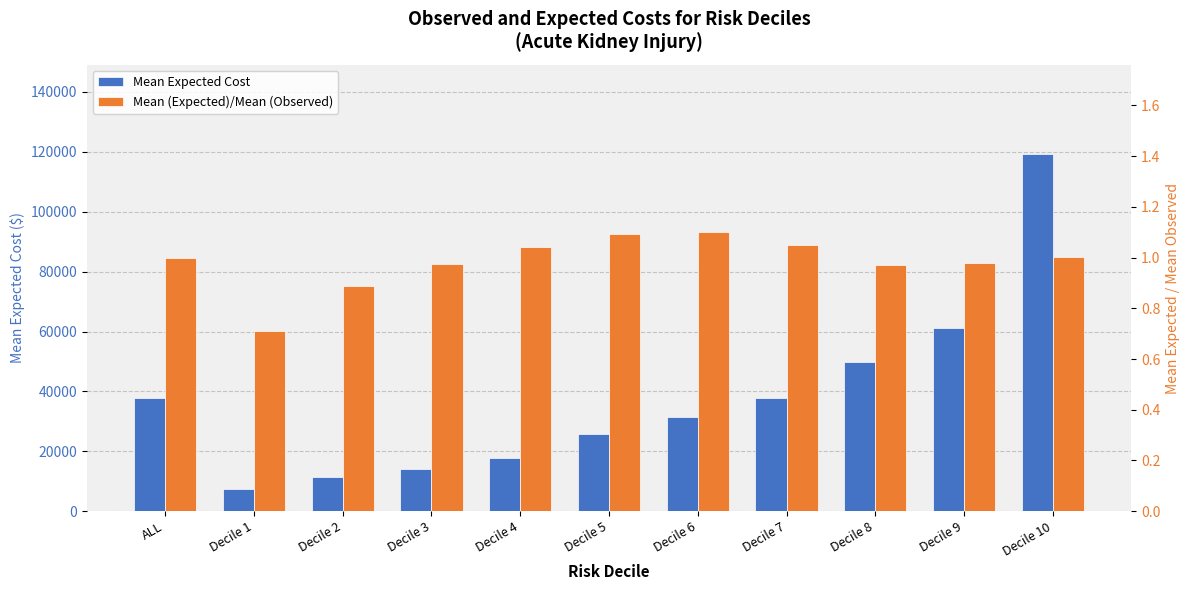

Reading left to right, list all the values displayed in this chart.

Mean Expected Cost: 37649.4	7534.0	11544.9	14214.6	17884.6	25693.2	31471.5	37936.6	49751.8	61253.6	119231.3
Mean (Expected)/Mean (Observed): 1.0	0.7	0.9	1.0	1.0	1.1	1.1	1.0	1.0	1.0	1.0